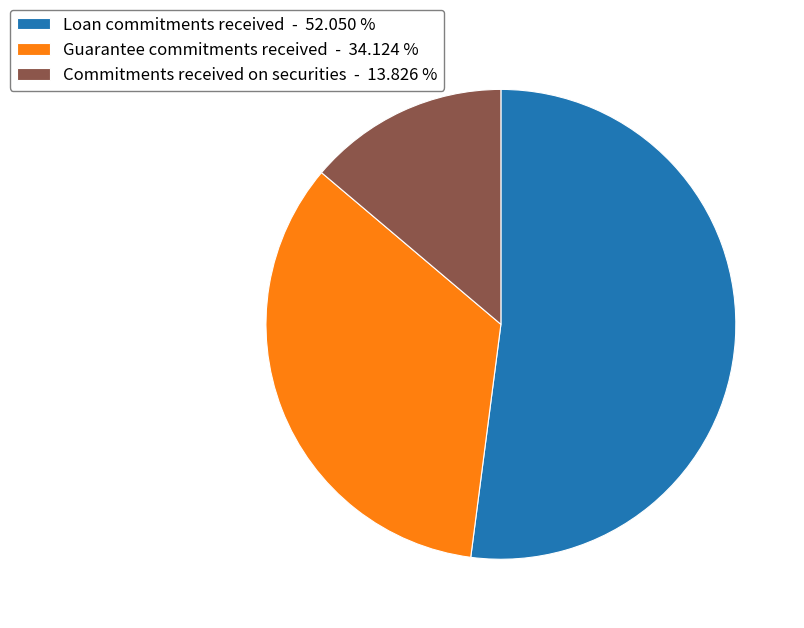

Is there a majority slice in this chart?

Yes